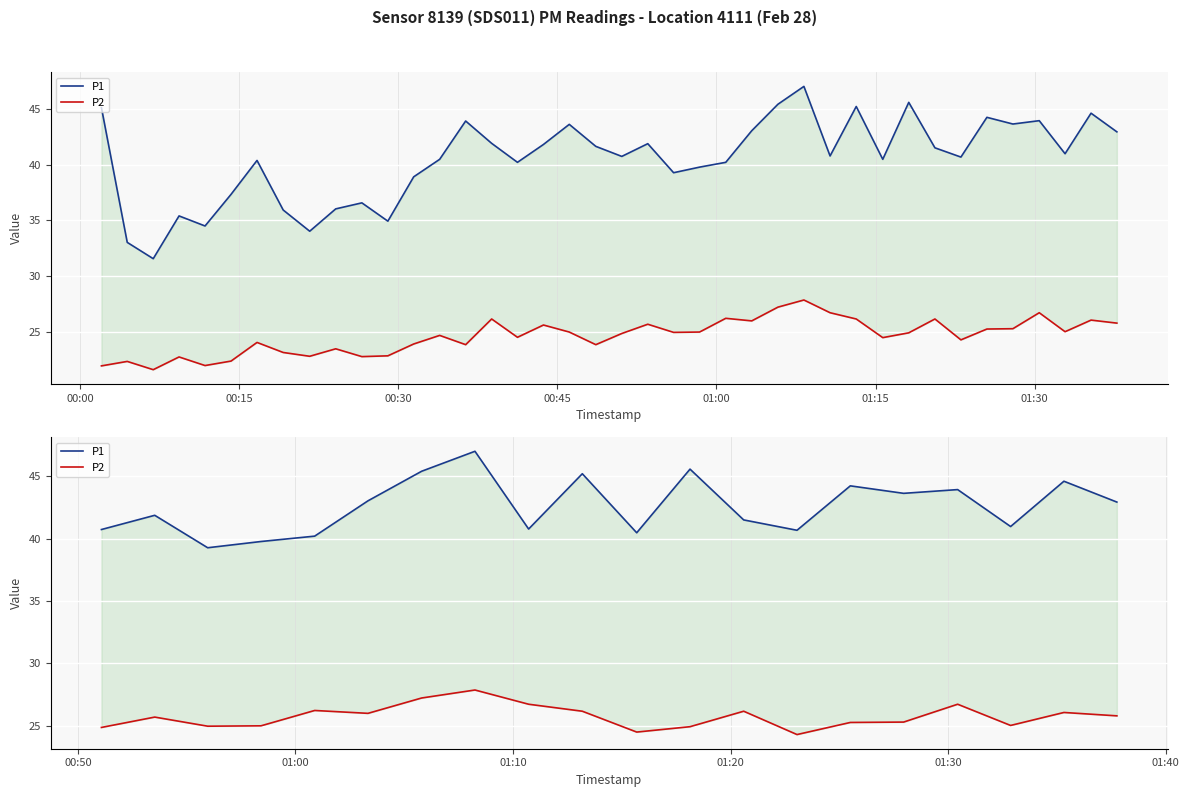

How many categories are shown in the chart?

20